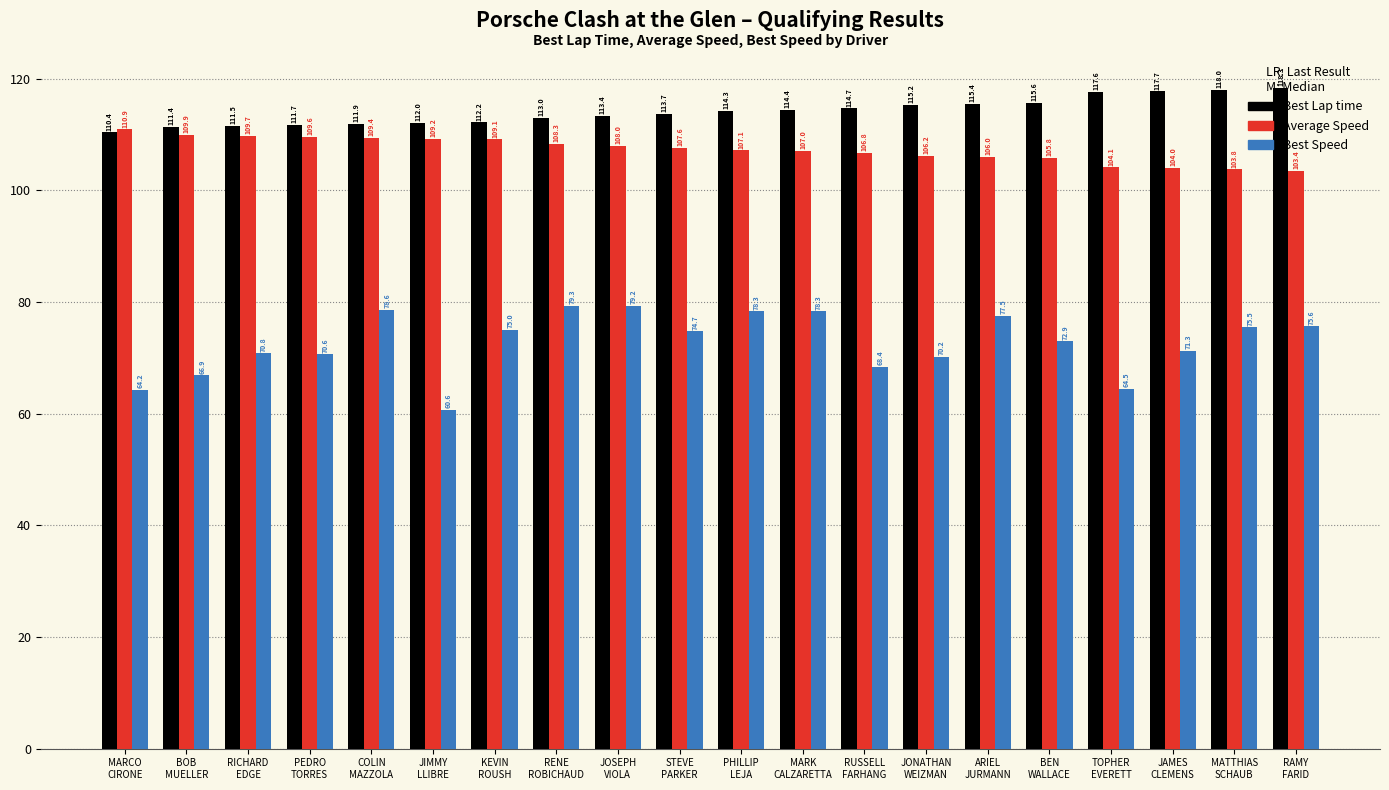

What position from the left is BOB
MUELLER?

2